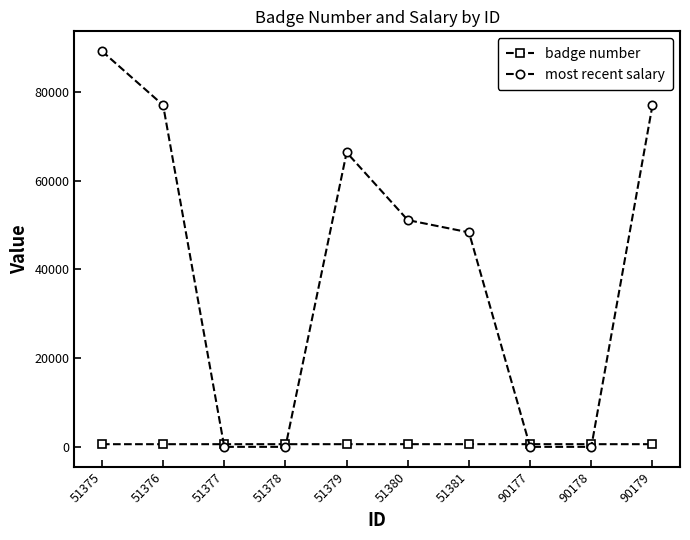

The most recent salary series shows 0.0 at 51377. True or false?

True